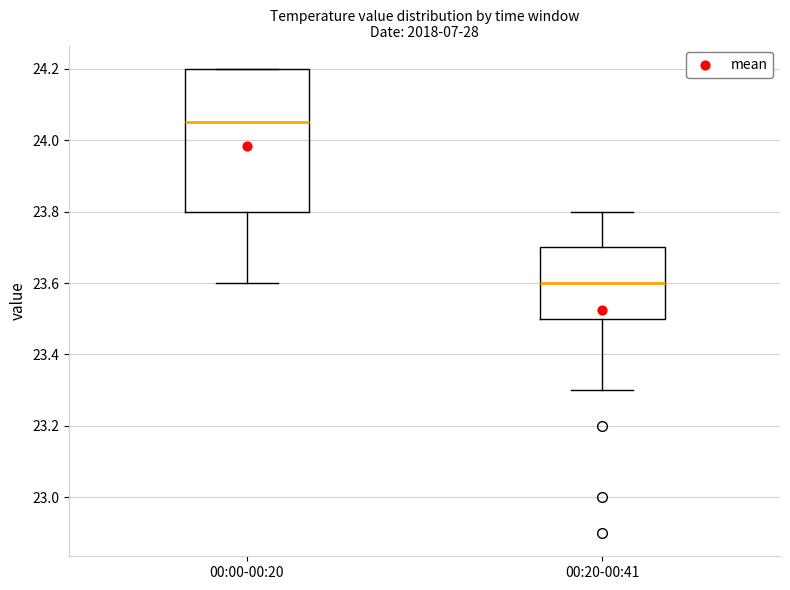

Which box has the highest median line?

00:00-00:20